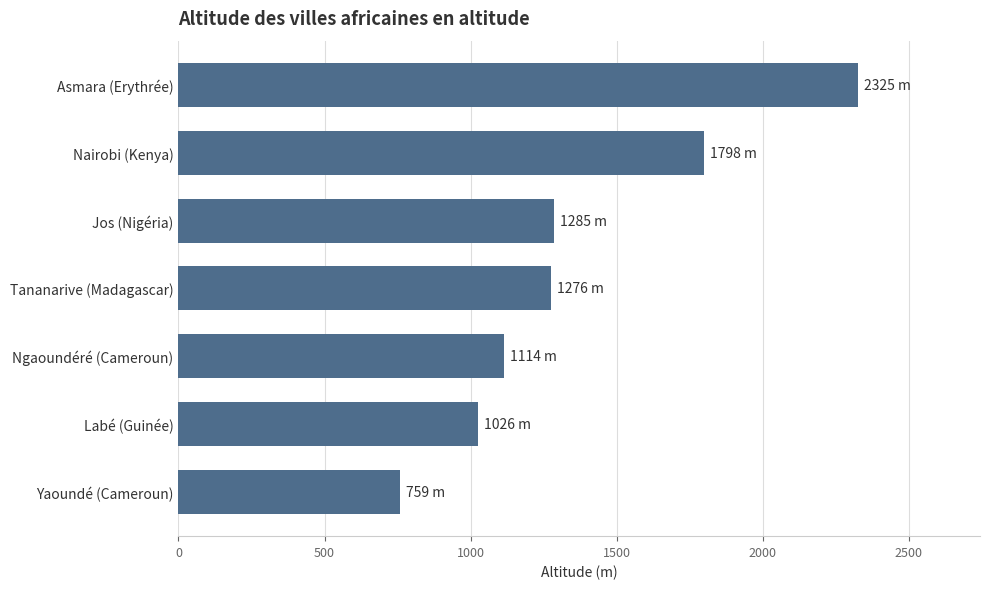

True or false: the data shows 1026 at Labé (Guinée).

True